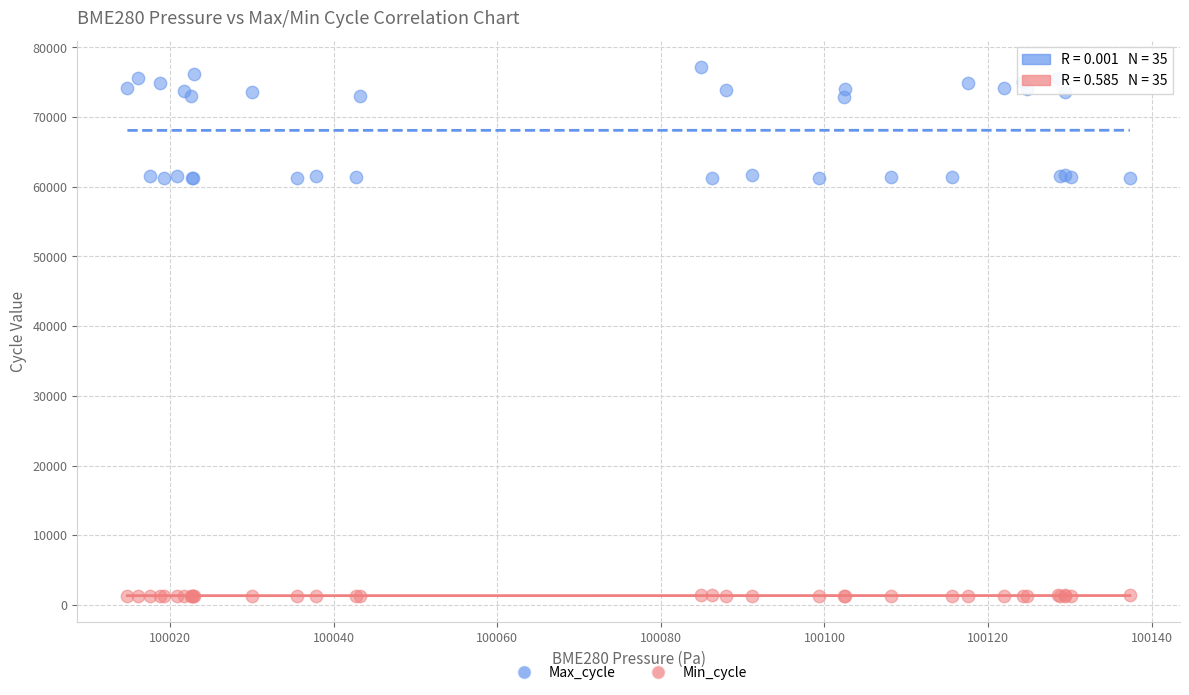

Which series has the largest Y range (max minus min)?

Max_cycle